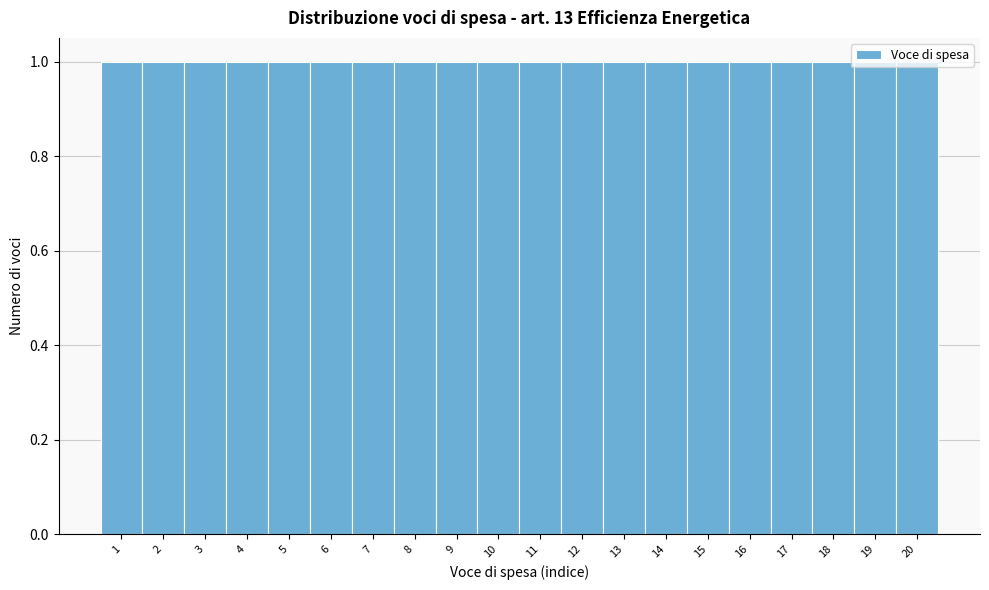

How tall is the bar that spans 0.5 to 1.5 on the x-axis? The values are not printed on the chart, so give them approximately, as read against the axis.

1